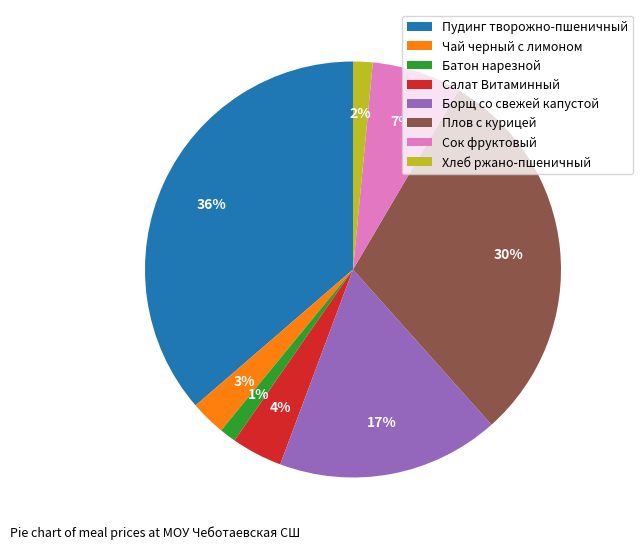

Is there a majority slice in this chart?

No